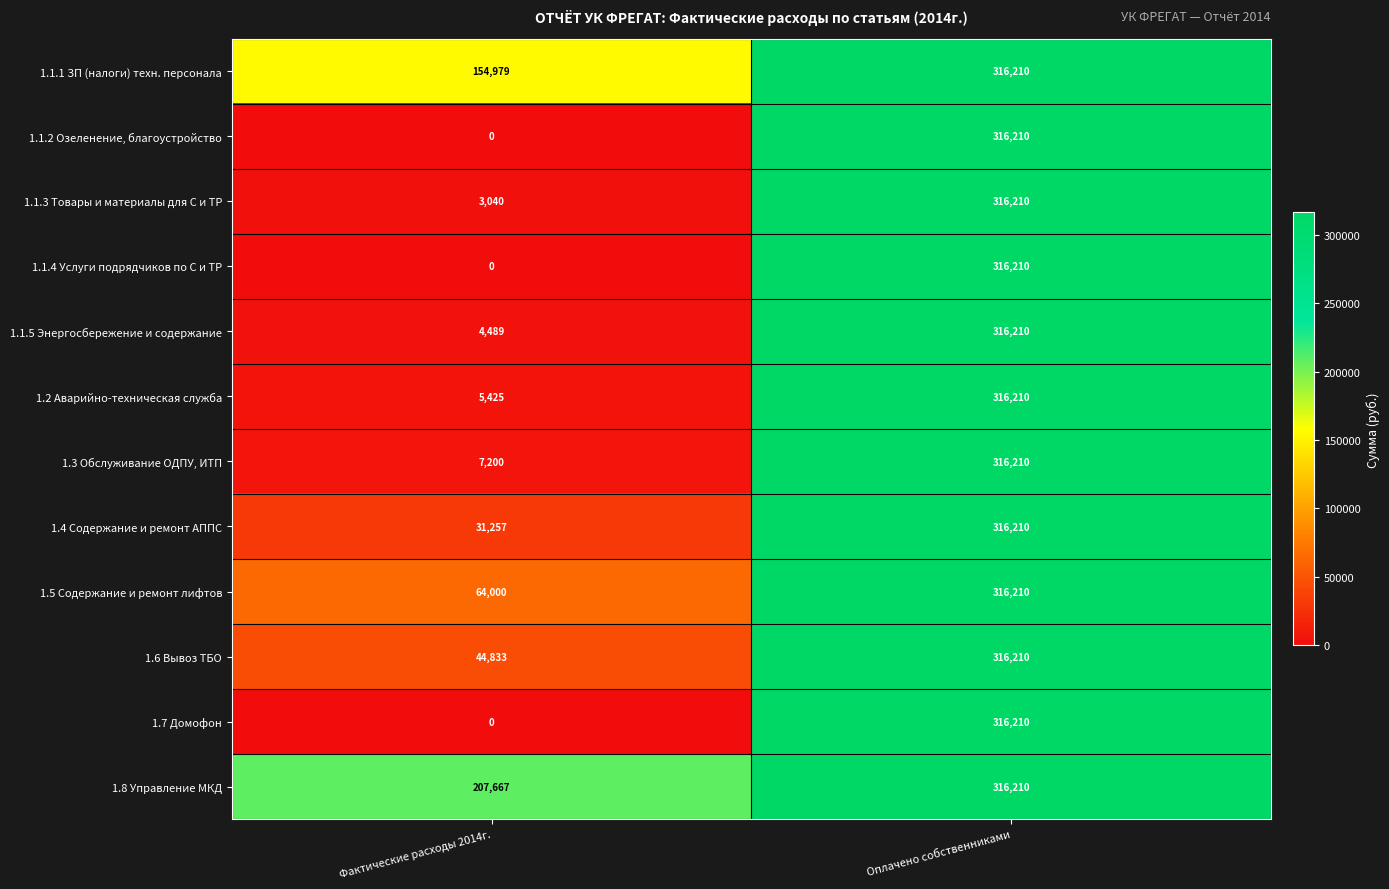

Count the number of categories in the chart.

2